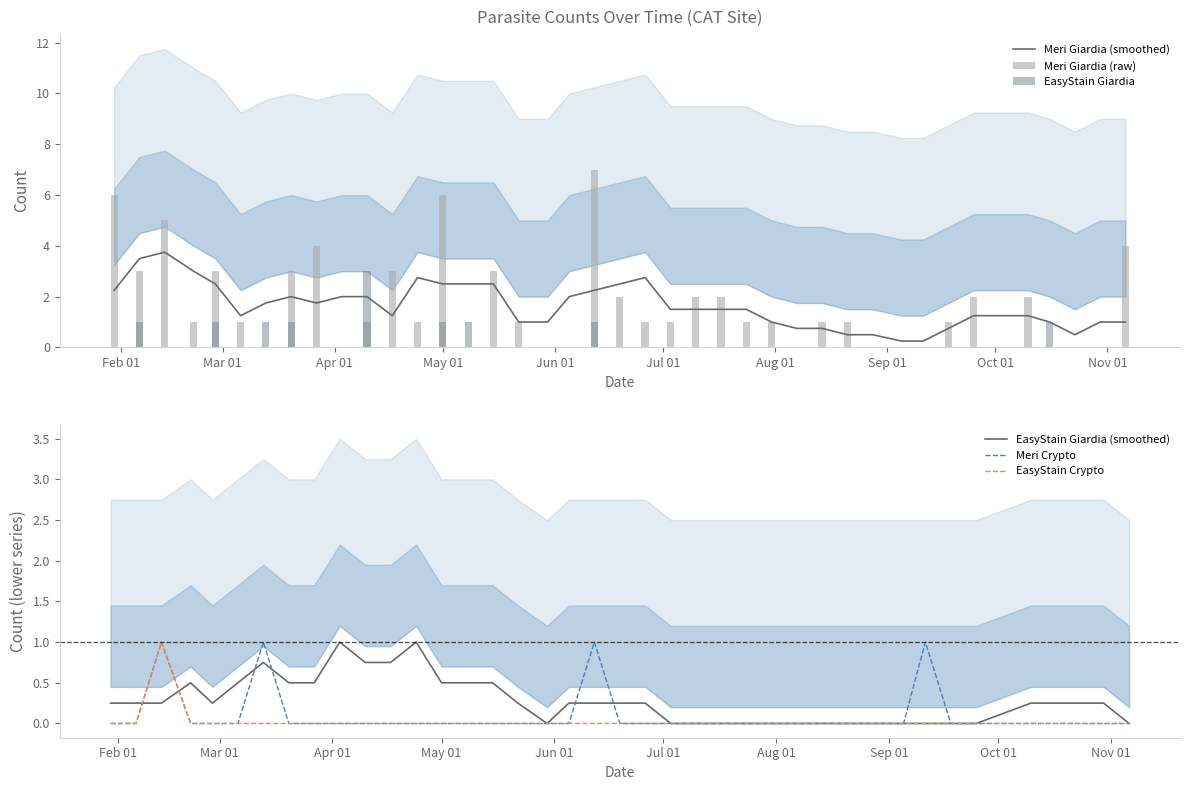

What is the maximum value for EasyStain Giardia (smoothed)?

1.0